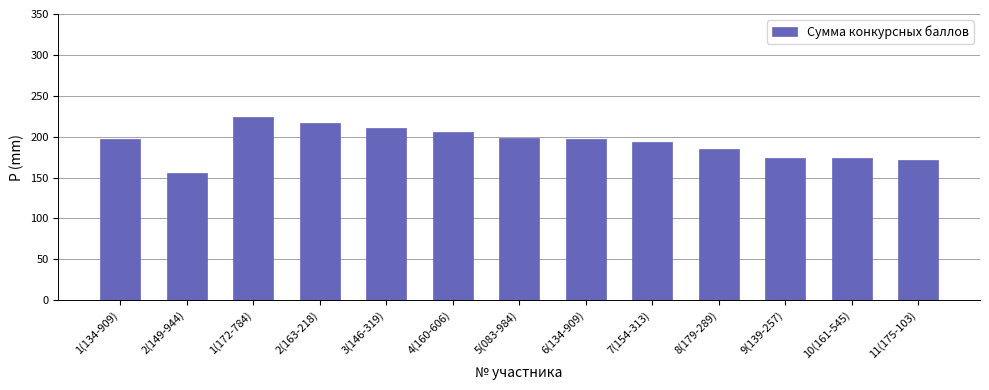

What is the change in value from 4(160-606) to 9(139-257)?

-32